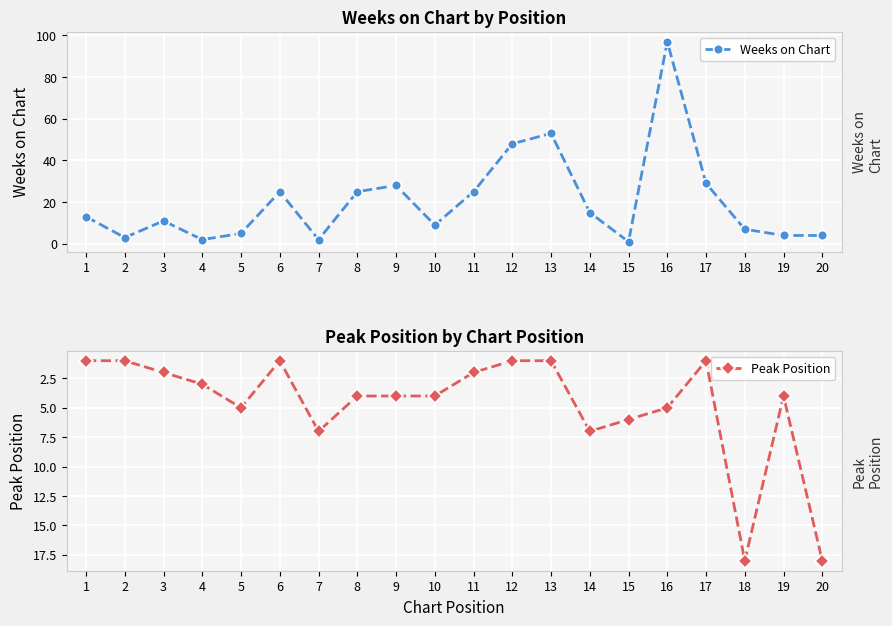

Reading left to right, extract all data points from this chart.

Weeks on Chart: 1=13	2=3	3=11	4=2	5=5	6=25	7=2	8=25	9=28	10=9	11=25	12=48	13=53	14=15	15=1	16=97	17=29	18=7	19=4	20=4
Peak Position: 1=1	2=1	3=2	4=3	5=5	6=1	7=7	8=4	9=4	10=4	11=2	12=1	13=1	14=7	15=6	16=5	17=1	18=18	19=4	20=18